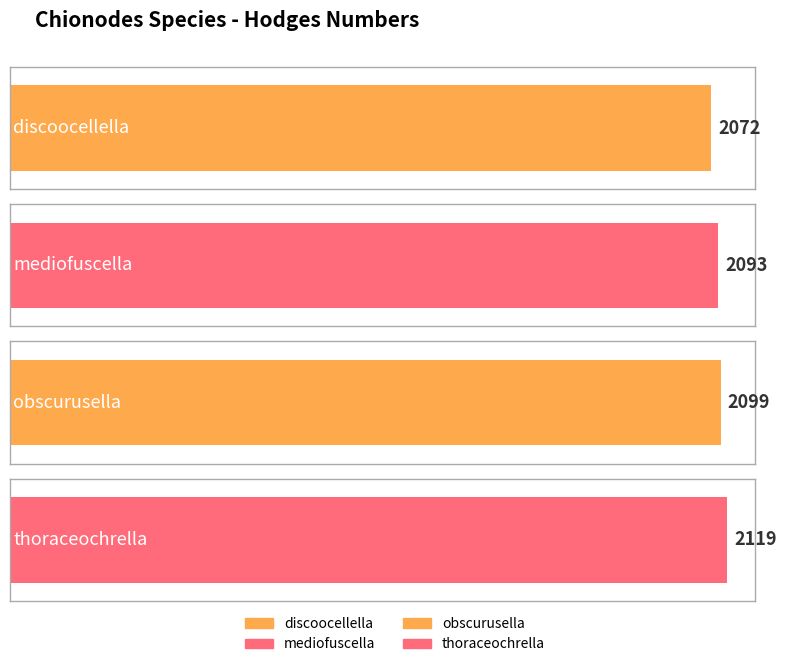

Is it true that the value at obscurusella is 3040?

False